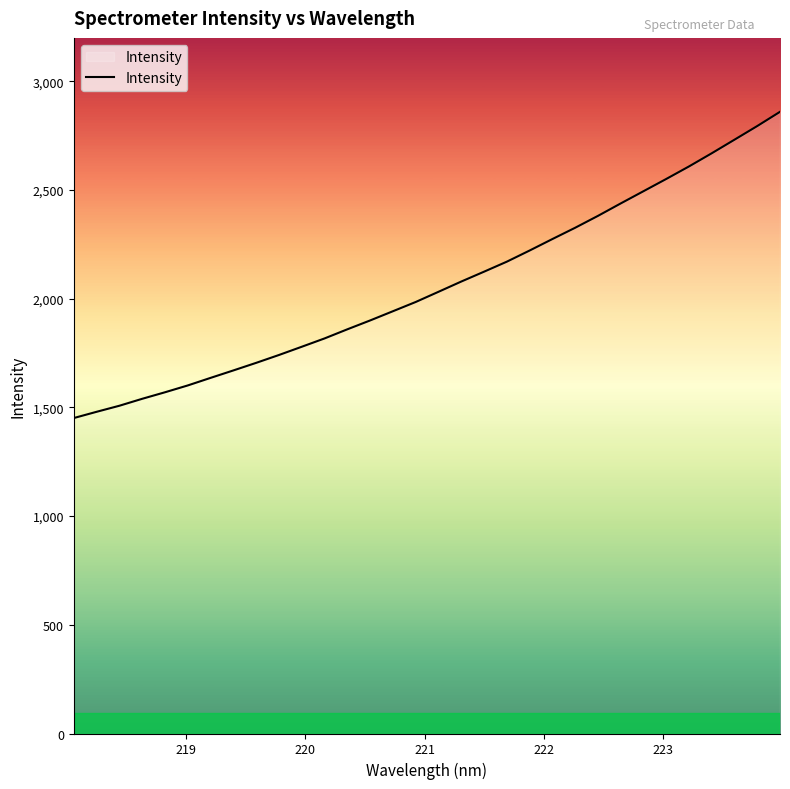

What is the difference between the maximum and minimum values?

1408.8